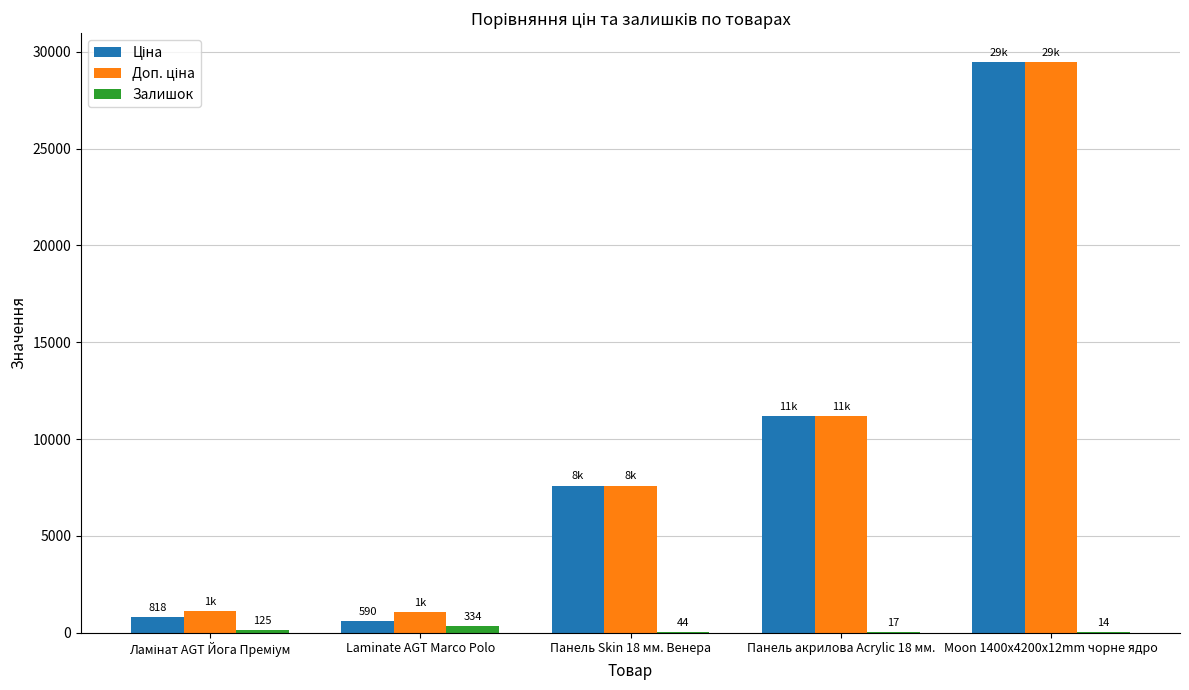

Which category has the highest value across all series?

Moon 1400x4200x12mm чорне ядро